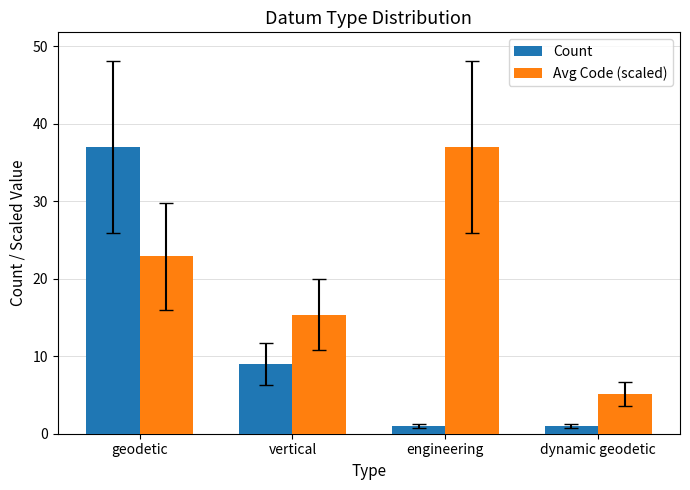

Where is Count nearest to the value 19?

vertical